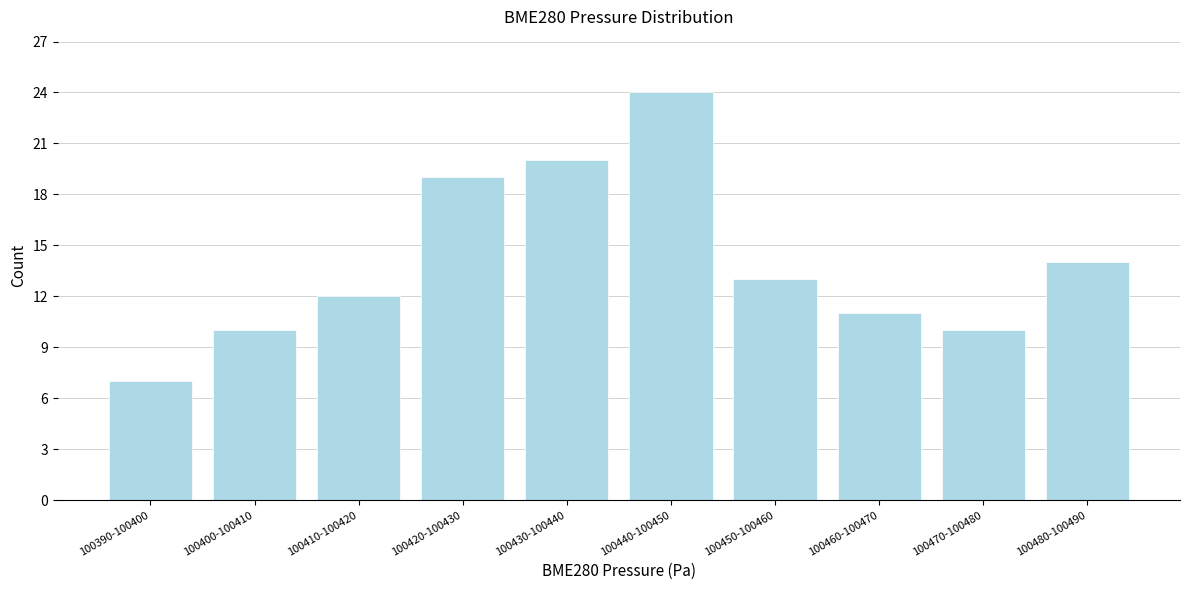

Reading left to right, list all the values displayed in this chart.

100390-100400=7	100400-100410=10	100410-100420=12	100420-100430=19	100430-100440=20	100440-100450=24	100450-100460=13	100460-100470=11	100470-100480=10	100480-100490=14